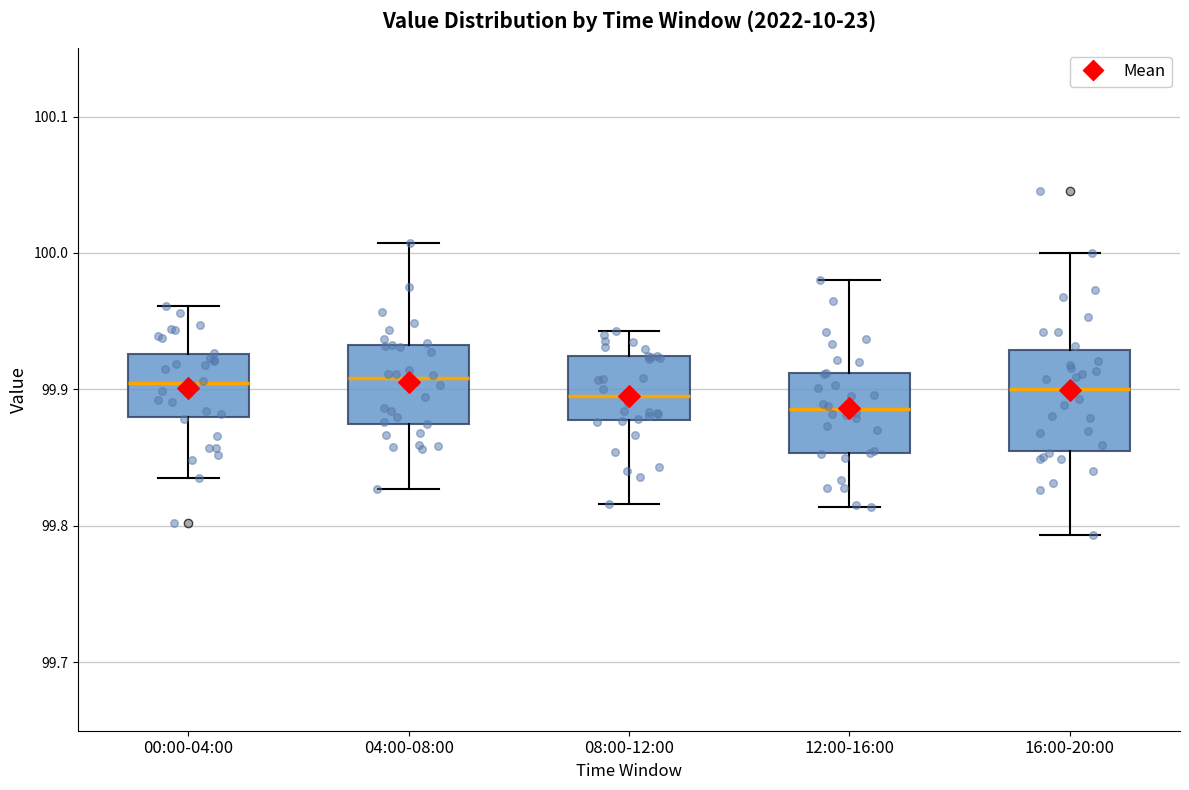

Comparing the boxes themselves (not the whiskers), which one is the tallest?

16:00-20:00